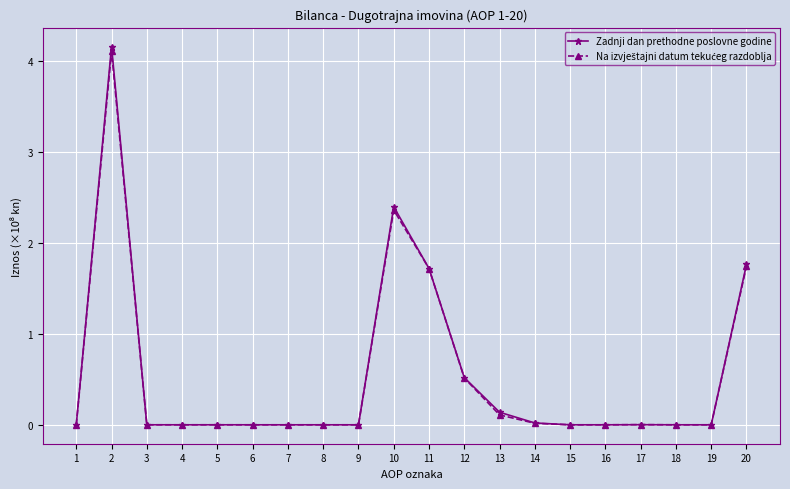

What is the maximum value shown in the chart?

4.2